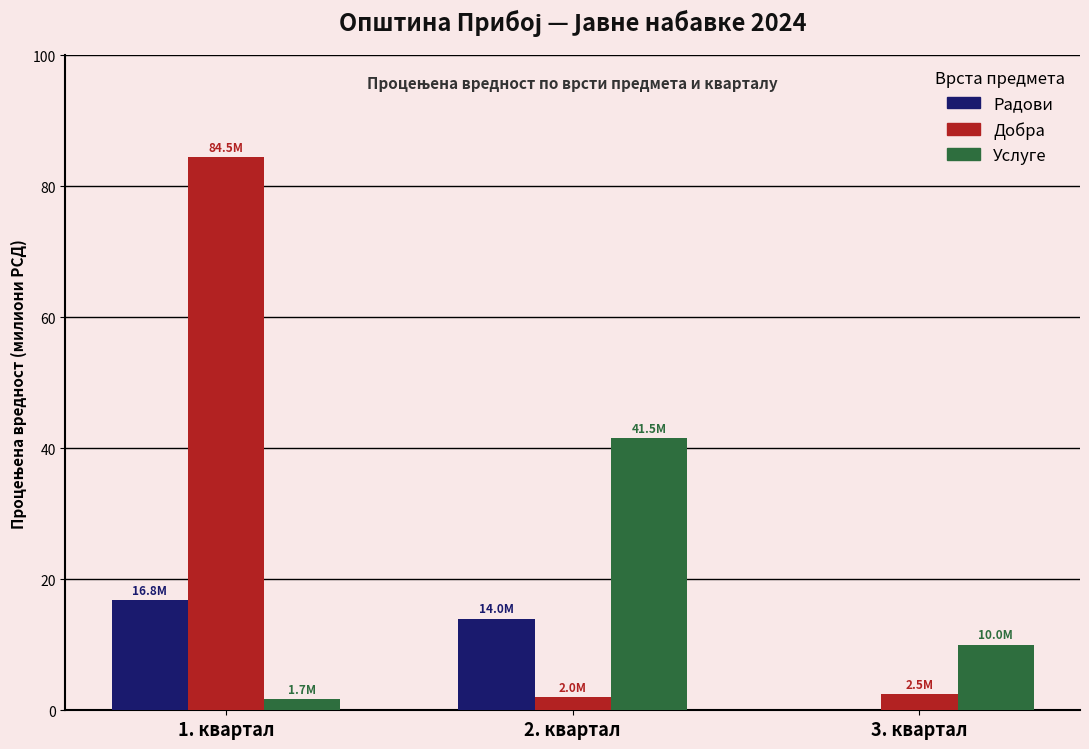

What are all the series names shown in the legend?

Радови, Добра, Услуге